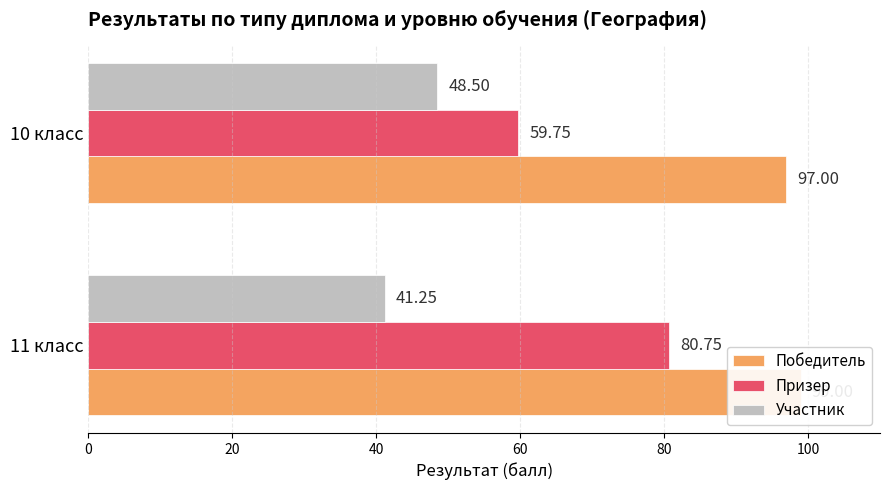

At how many categories does at least one series exceed 41?

2